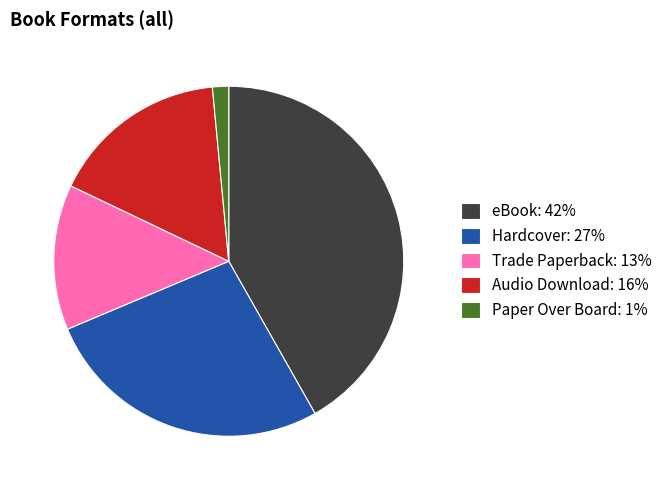

The eBook slice represents 42% of the pie. True or false?

True